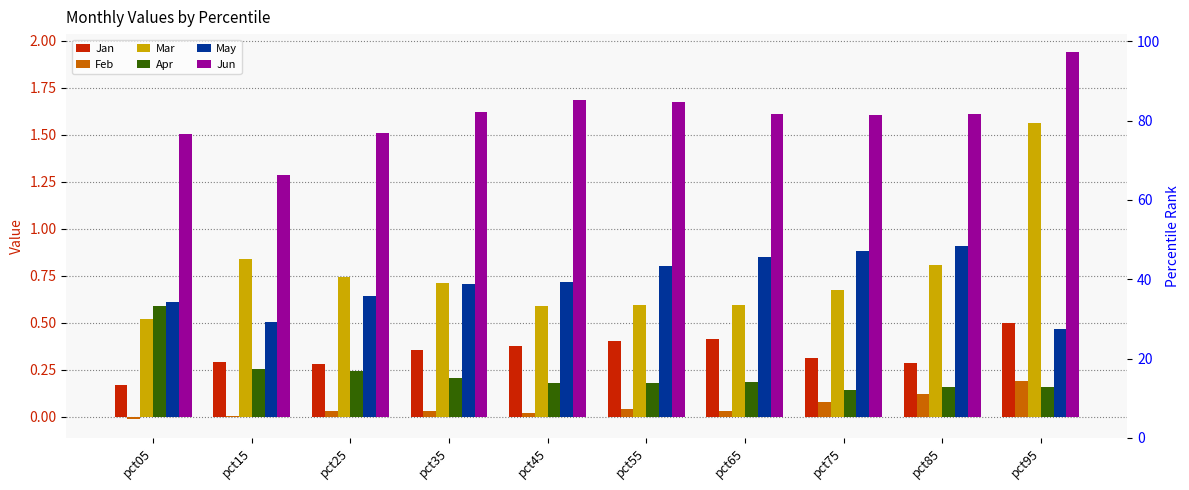

Which category has the highest value in the Apr series?

pct05